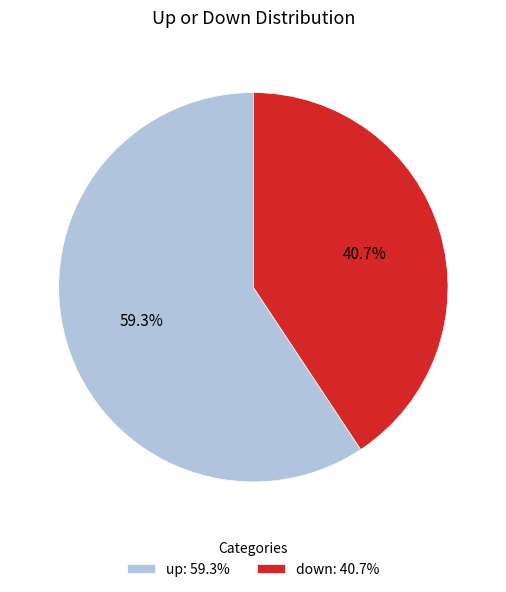

To the nearest percent, what portion does down represent?

41%